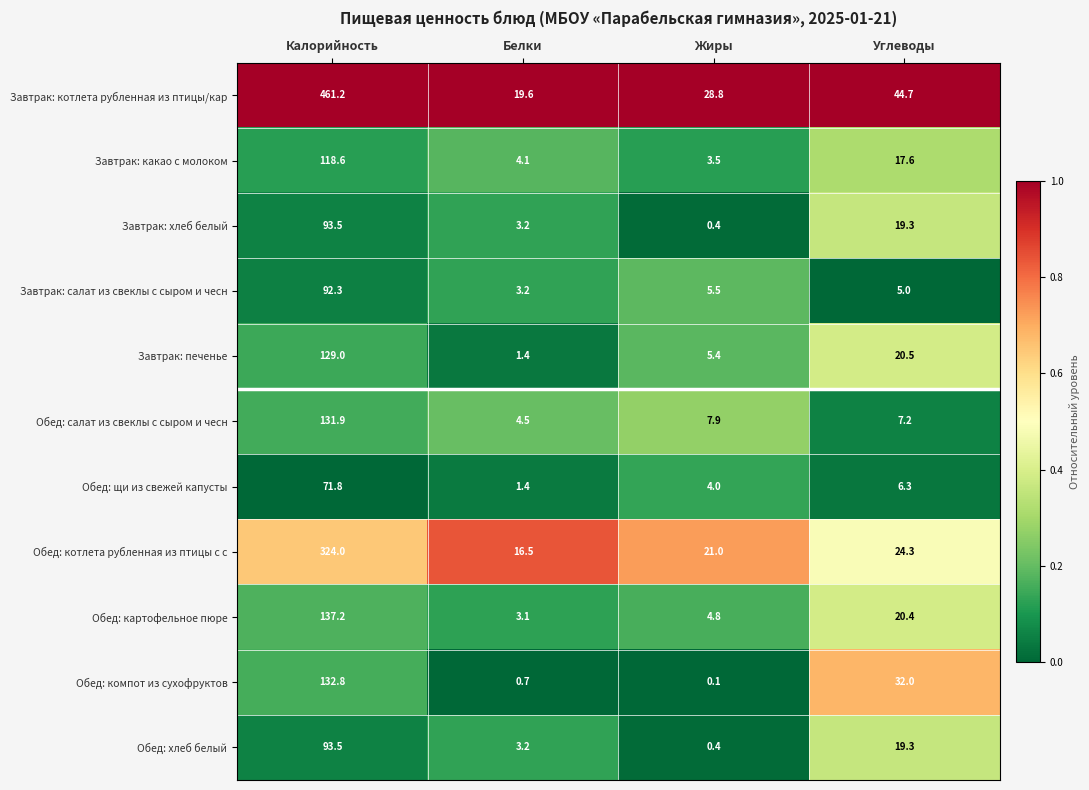

True or false: Обед: щи из свежей капусты has a value of 49.4 at Калорийность.

False